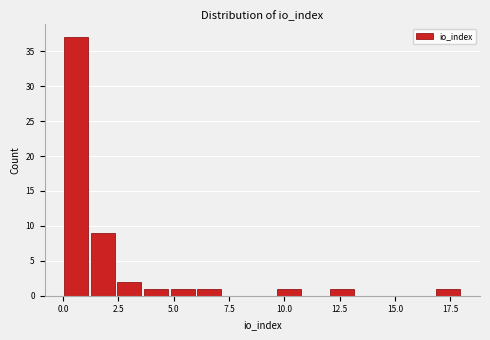

Read against the x-axis, roughly where is the centre of the tallest bar?

0.5